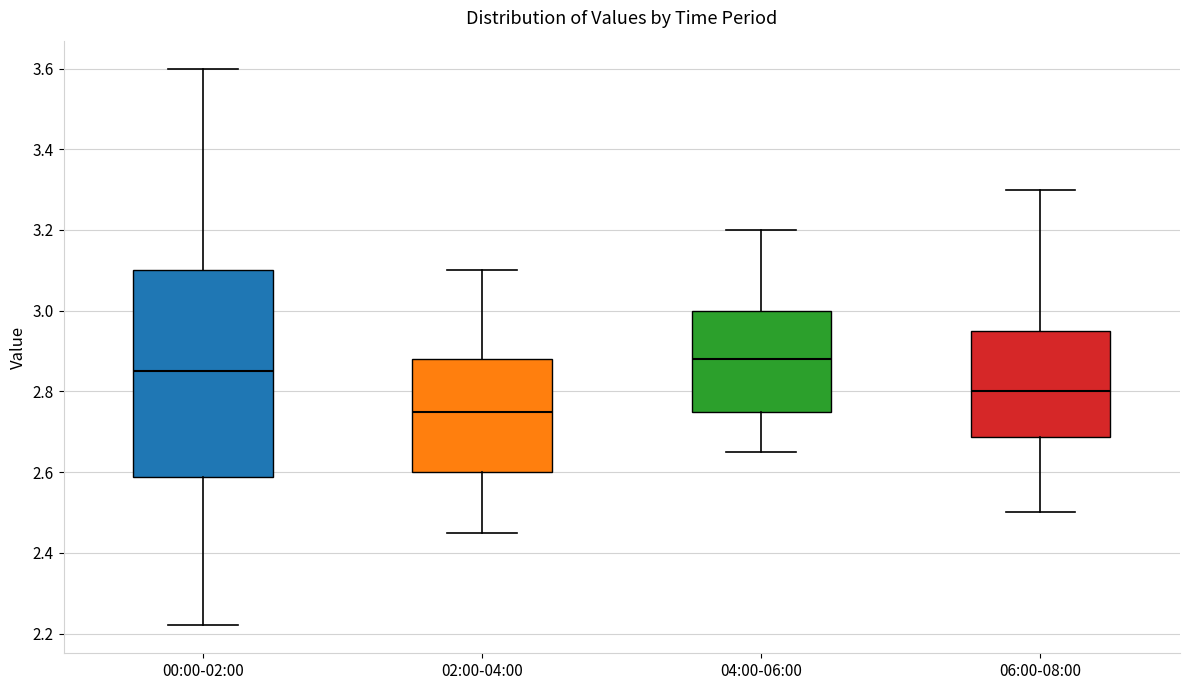

Reading left to right, read every box against the y-axis: the position of its median line, the range the box covers, and the ends of its whiskers. The values are not printed on the chart, so give them approximately, as read against the axis.

00:00-02:00: median 2.86, box 2.58 to 3.10, whiskers 2.22 to 3.60
02:00-04:00: median 2.76, box 2.60 to 2.88, whiskers 2.46 to 3.10
04:00-06:00: median 2.88, box 2.76 to 3.00, whiskers 2.66 to 3.20
06:00-08:00: median 2.80, box 2.68 to 2.96, whiskers 2.50 to 3.30